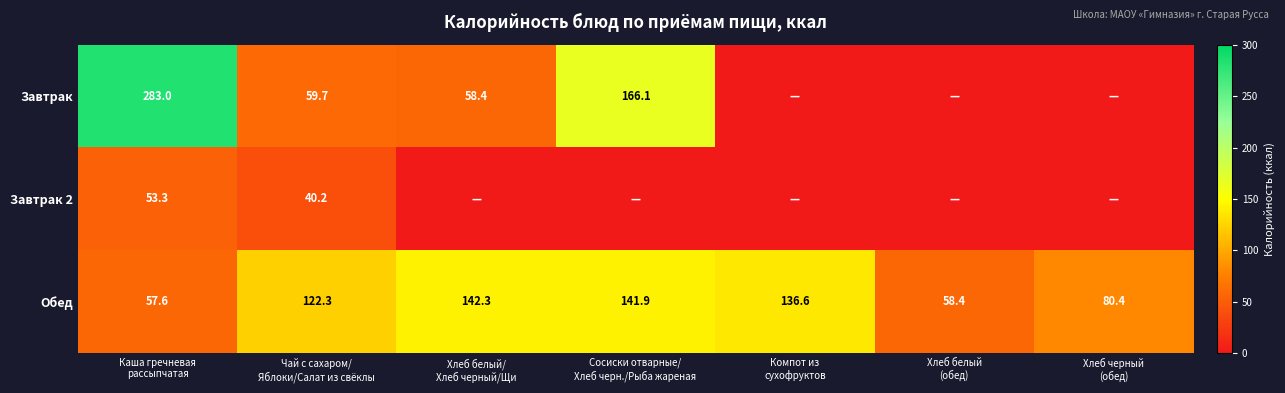

What is the difference between the maximum and minimum values in the Обед series?

84.7